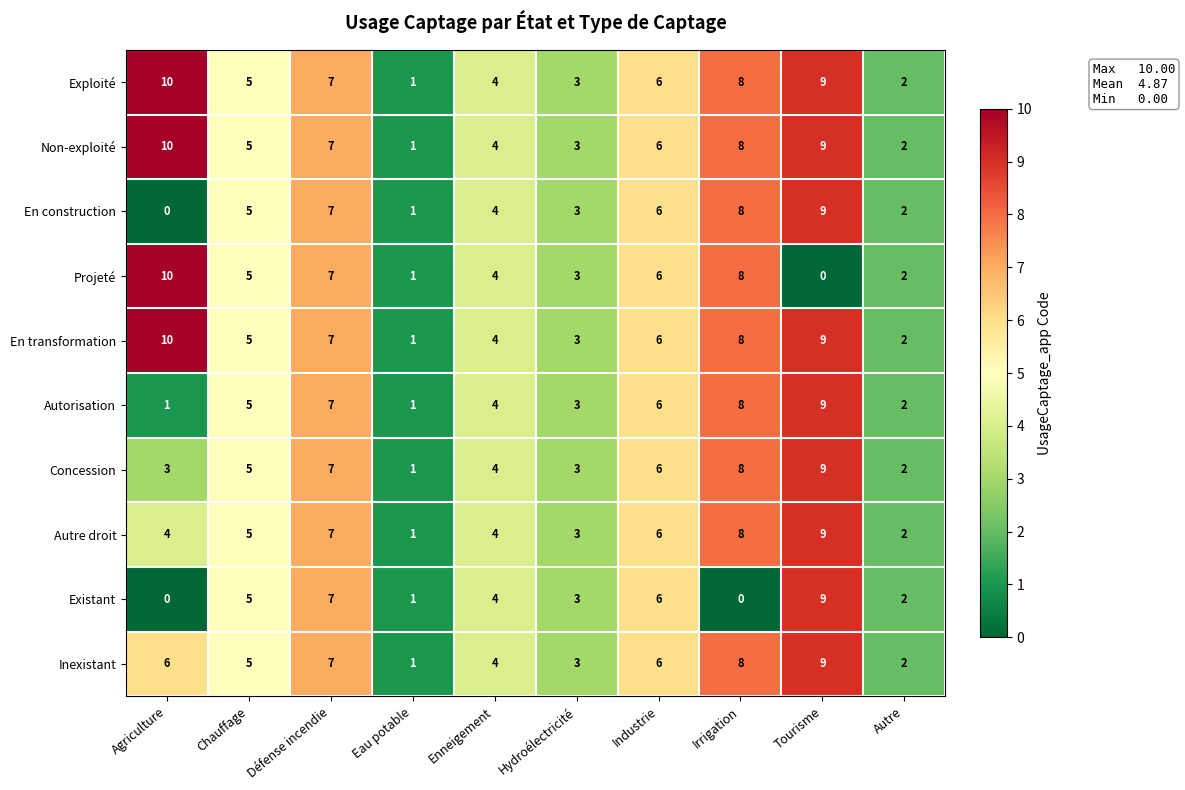

Which category has the highest value across all series?

Agriculture